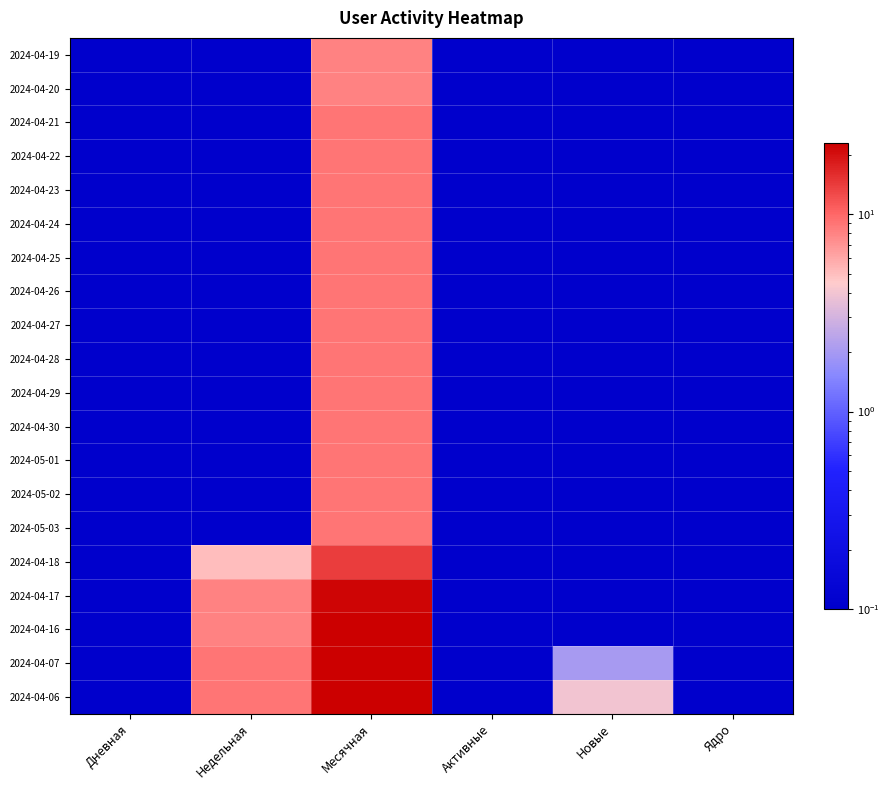

Reading left to right, what are all the values shown in this chart?

2024-04-19: Дневная=0.1	Недельная=0.1	Месячная=8.0	Активные=0.1	Новые=0.1	Ядро=0.1
2024-04-20: Дневная=0.1	Недельная=0.1	Месячная=8.0	Активные=0.1	Новые=0.1	Ядро=0.1
2024-04-21: Дневная=0.1	Недельная=0.1	Месячная=9.0	Активные=0.1	Новые=0.1	Ядро=0.1
2024-04-22: Дневная=0.1	Недельная=0.1	Месячная=9.0	Активные=0.1	Новые=0.1	Ядро=0.1
2024-04-23: Дневная=0.1	Недельная=0.1	Месячная=9.0	Активные=0.1	Новые=0.1	Ядро=0.1
2024-04-24: Дневная=0.1	Недельная=0.1	Месячная=9.0	Активные=0.1	Новые=0.1	Ядро=0.1
2024-04-25: Дневная=0.1	Недельная=0.1	Месячная=9.0	Активные=0.1	Новые=0.1	Ядро=0.1
2024-04-26: Дневная=0.1	Недельная=0.1	Месячная=9.0	Активные=0.1	Новые=0.1	Ядро=0.1
2024-04-27: Дневная=0.1	Недельная=0.1	Месячная=9.0	Активные=0.1	Новые=0.1	Ядро=0.1
2024-04-28: Дневная=0.1	Недельная=0.1	Месячная=9.0	Активные=0.1	Новые=0.1	Ядро=0.1
2024-04-29: Дневная=0.1	Недельная=0.1	Месячная=9.0	Активные=0.1	Новые=0.1	Ядро=0.1
2024-04-30: Дневная=0.1	Недельная=0.1	Месячная=9.0	Активные=0.1	Новые=0.1	Ядро=0.1
2024-05-01: Дневная=0.1	Недельная=0.1	Месячная=9.0	Активные=0.1	Новые=0.1	Ядро=0.1
2024-05-02: Дневная=0.1	Недельная=0.1	Месячная=9.0	Активные=0.1	Новые=0.1	Ядро=0.1
2024-05-03: Дневная=0.1	Недельная=0.1	Месячная=9.0	Активные=0.1	Новые=0.1	Ядро=0.1
2024-04-18: Дневная=0.1	Недельная=5.0	Месячная=14.0	Активные=0.1	Новые=0.1	Ядро=0.1
2024-04-17: Дневная=0.1	Недельная=8.0	Месячная=22.0	Активные=0.1	Новые=0.1	Ядро=0.1
2024-04-16: Дневная=0.1	Недельная=8.0	Месячная=23.0	Активные=0.1	Новые=0.1	Ядро=0.1
2024-04-07: Дневная=0.1	Недельная=9.0	Месячная=23.0	Активные=0.1	Новые=2.0	Ядро=0.1
2024-04-06: Дневная=0.1	Недельная=9.0	Месячная=23.0	Активные=0.1	Новые=4.0	Ядро=0.1